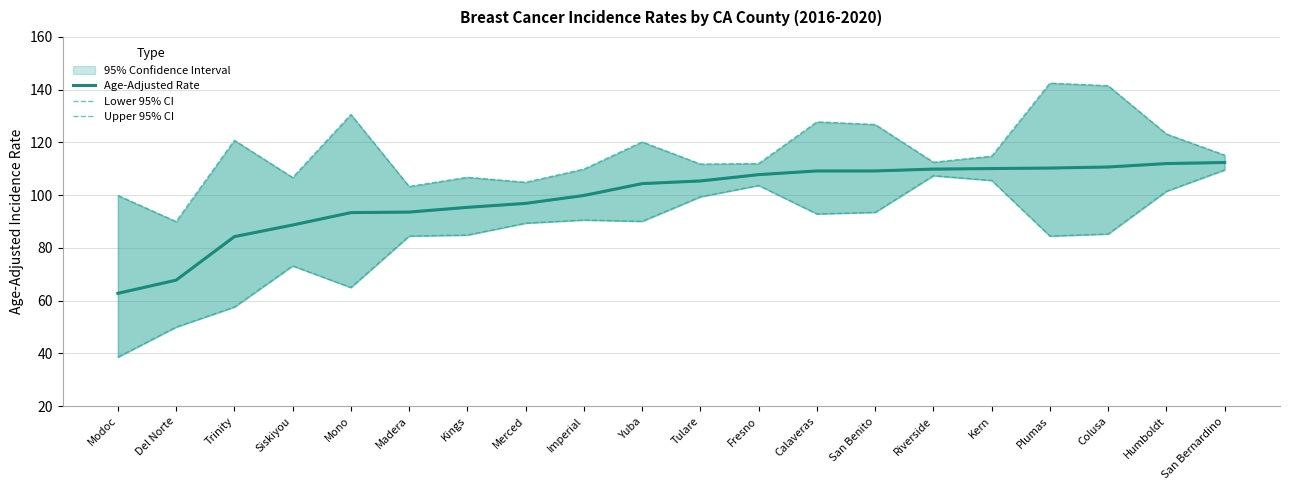

Is it true that Lower 95% CI equals 139.8 at Tulare?

False